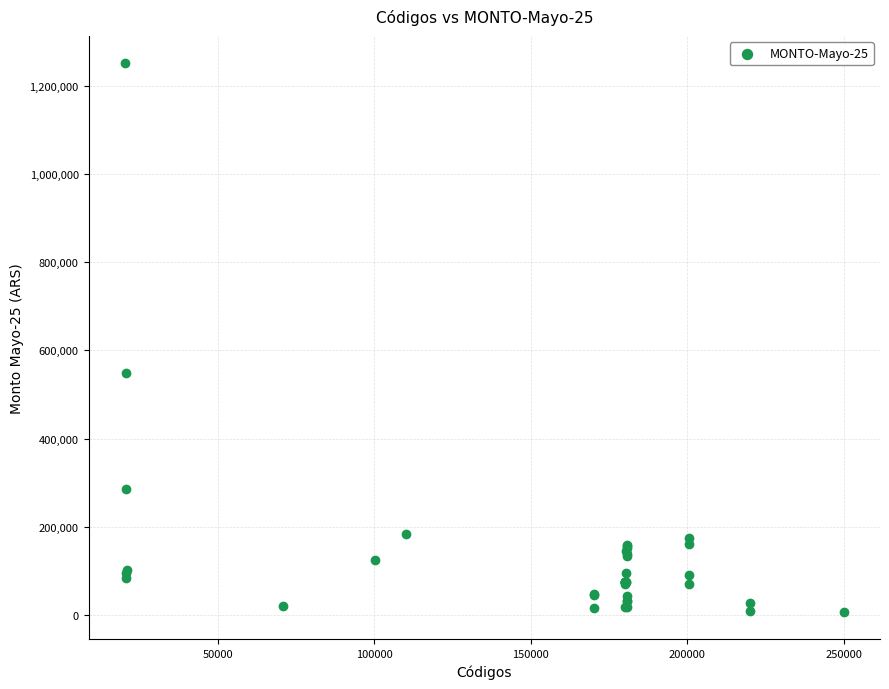

What Y value in the scatter plot is closest to 629237?

549917.6